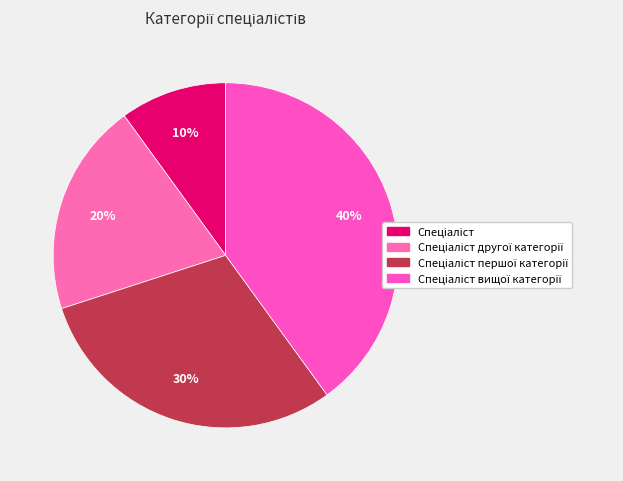

Is it true that Спеціаліст другої категорії is 20% of the pie?

True